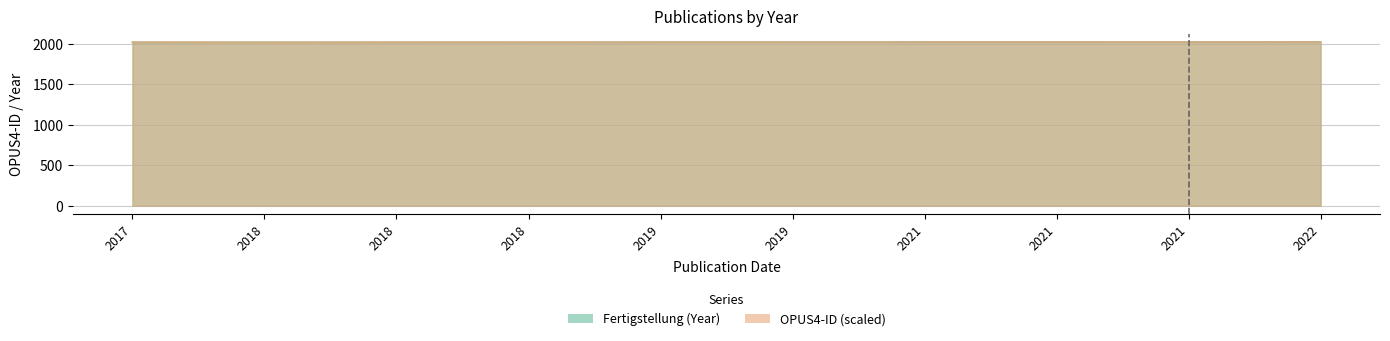

How many lines are shown in the chart?

2